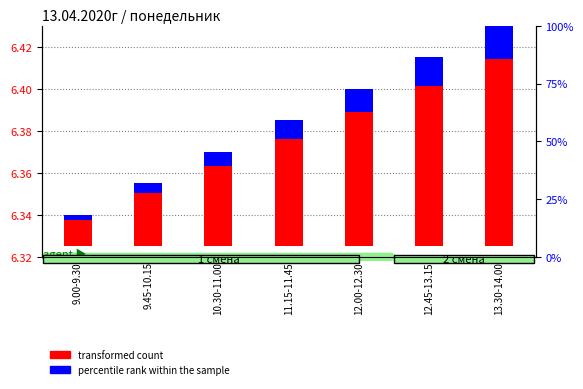

How many distinct data groups are displayed?

2